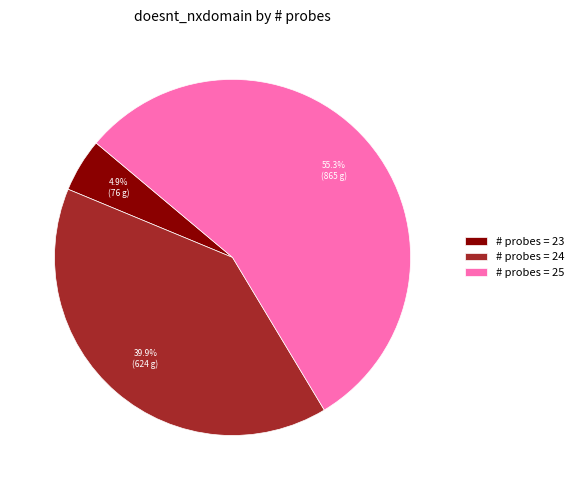

What is the largest slice in the pie chart?

# probes = 25